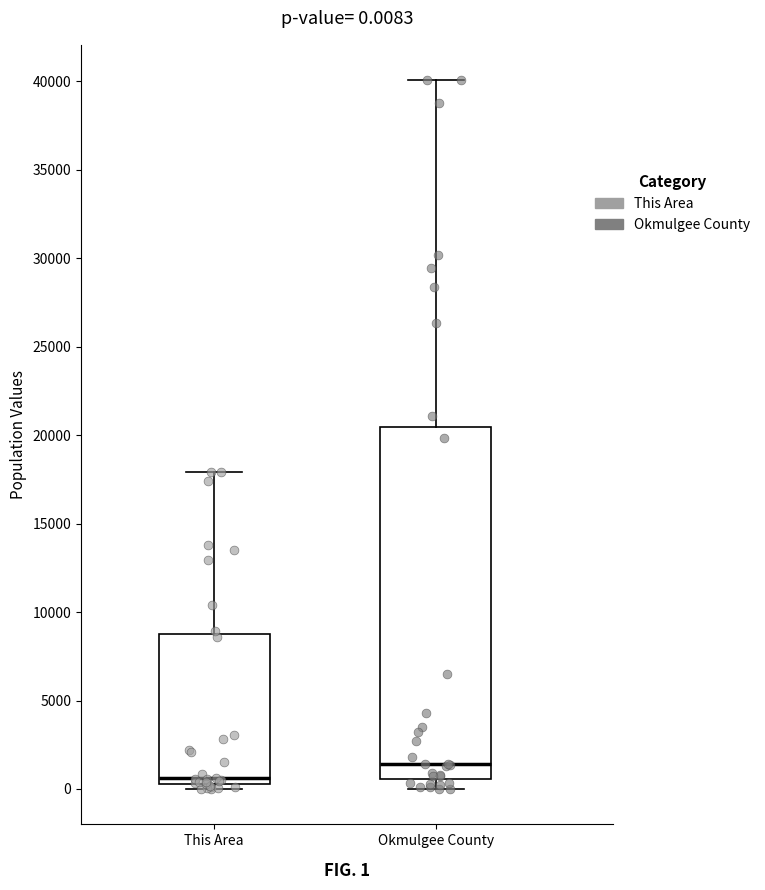

Which box has the highest median line?

Okmulgee County